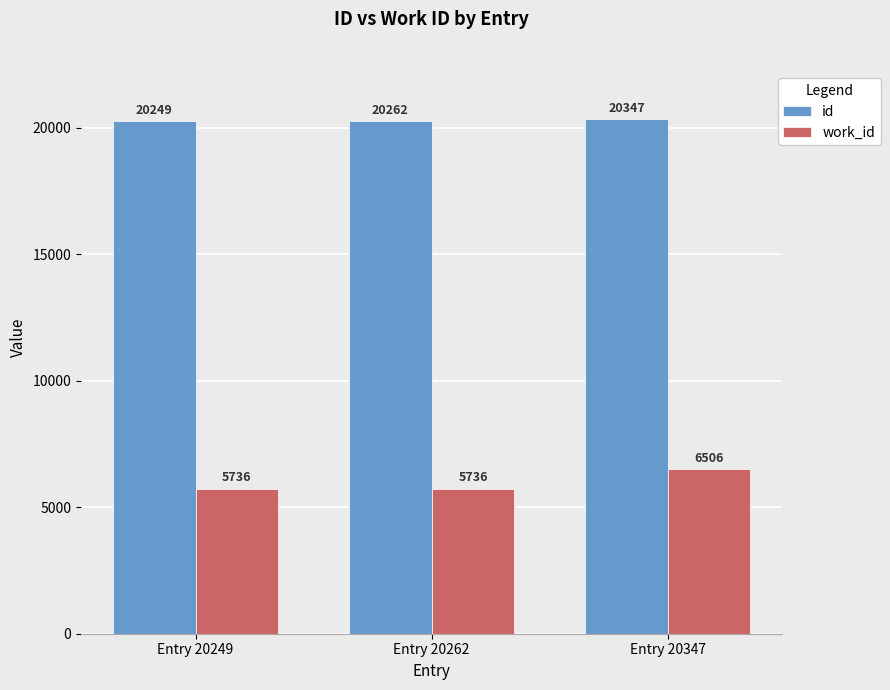

List the series in order of their peak value, lowest first.

work_id, id